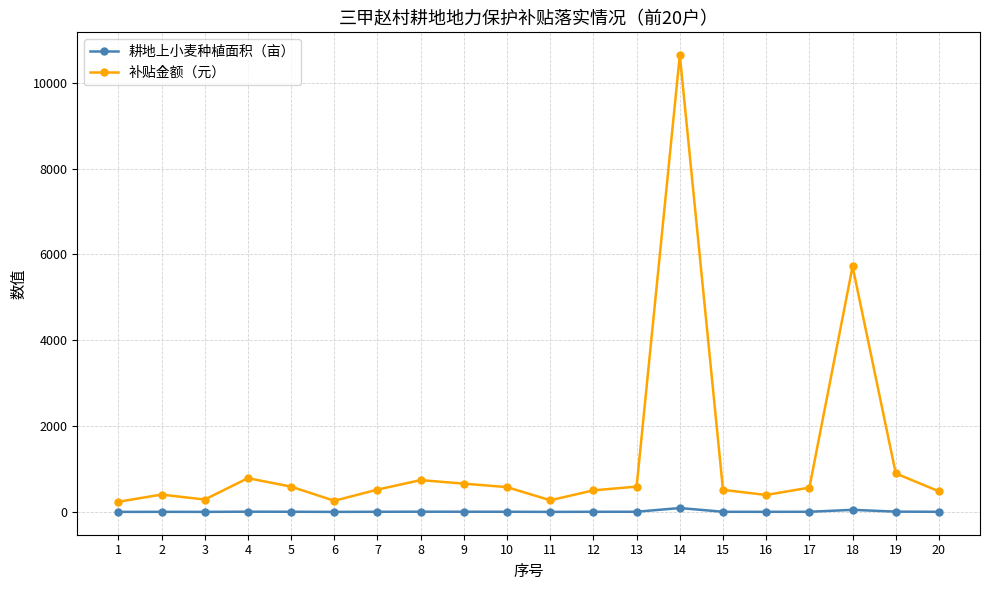

What is the highest value of the 耕地上小麦种植面积（亩） series?

91.9